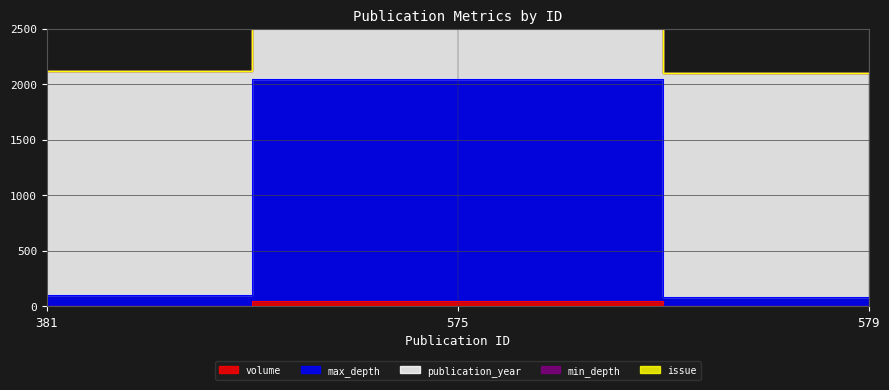

Does the chart have visible grid lines?

Yes